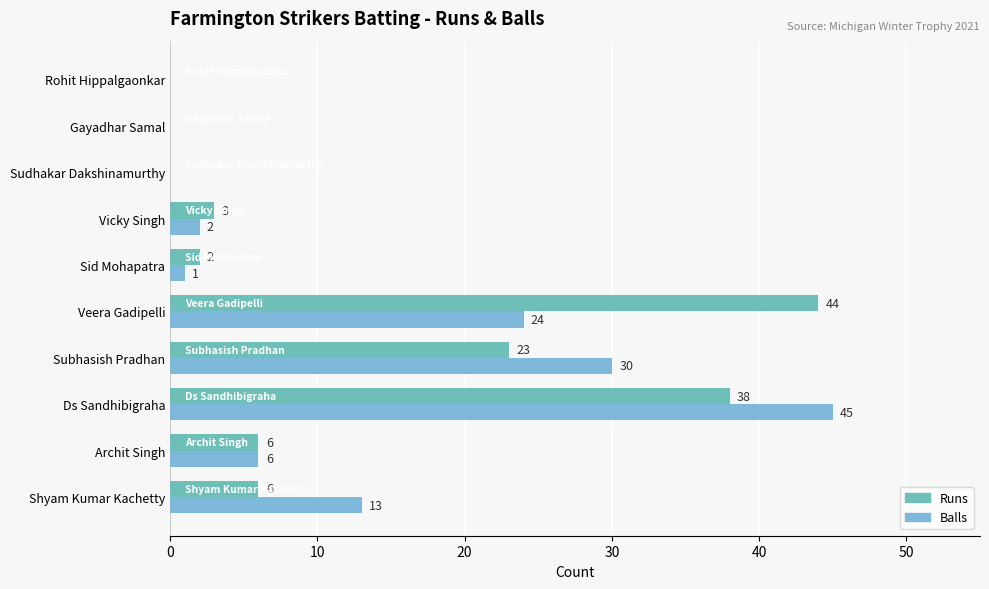

At how many categories does at least one series exceed 32?

2